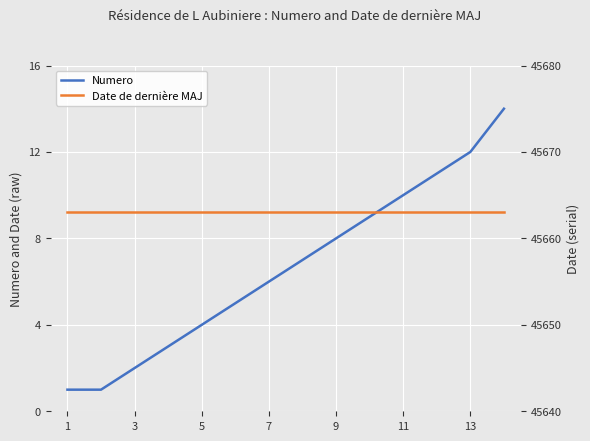

Rank the series by their maximum value, from lowest to highest.

Numero, Date de dernière MAJ